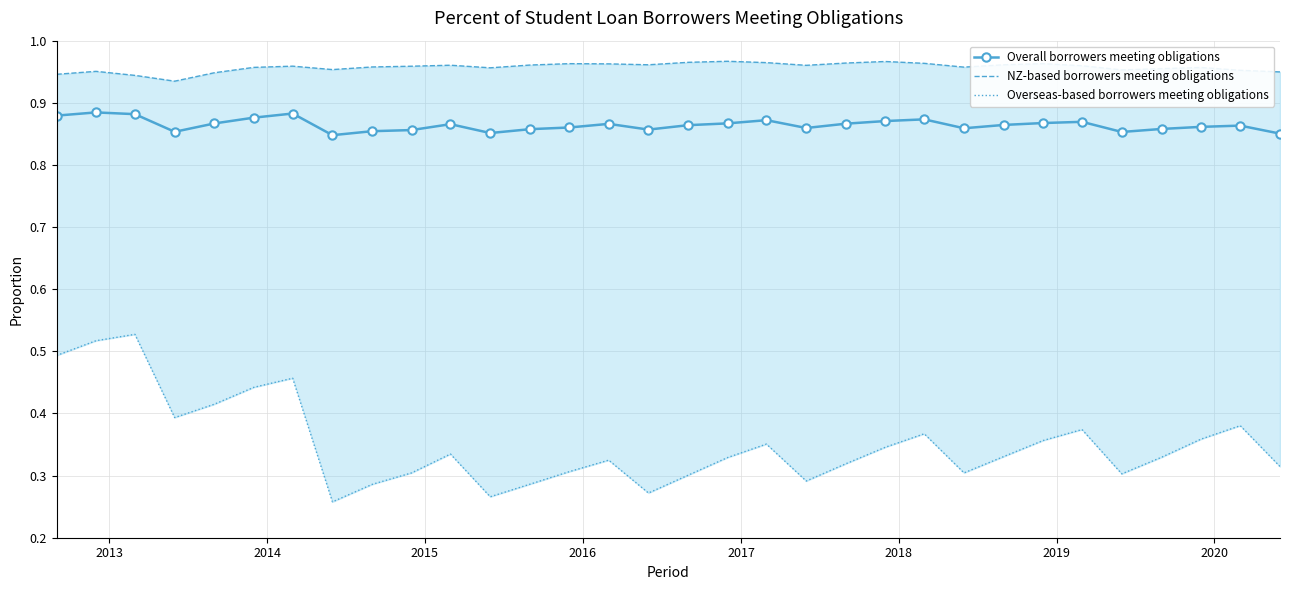

True or false: Overall borrowers meeting obligations and NZ-based borrowers meeting obligations cross at least once.

False